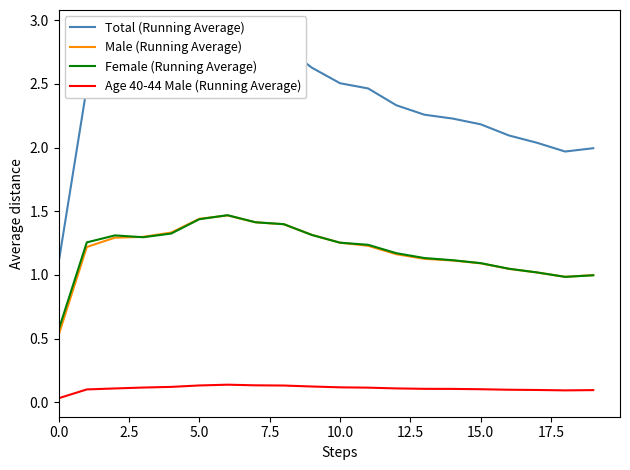

Is this an area chart (filled region under the line)?

No